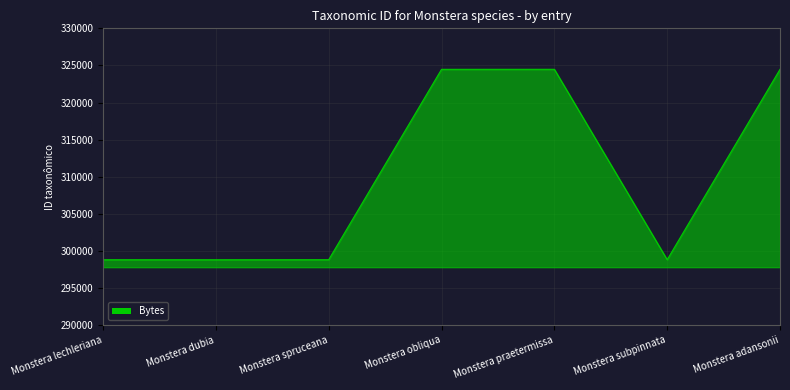

How many interior local valleys (lower than both neighbors) does the data have?

2